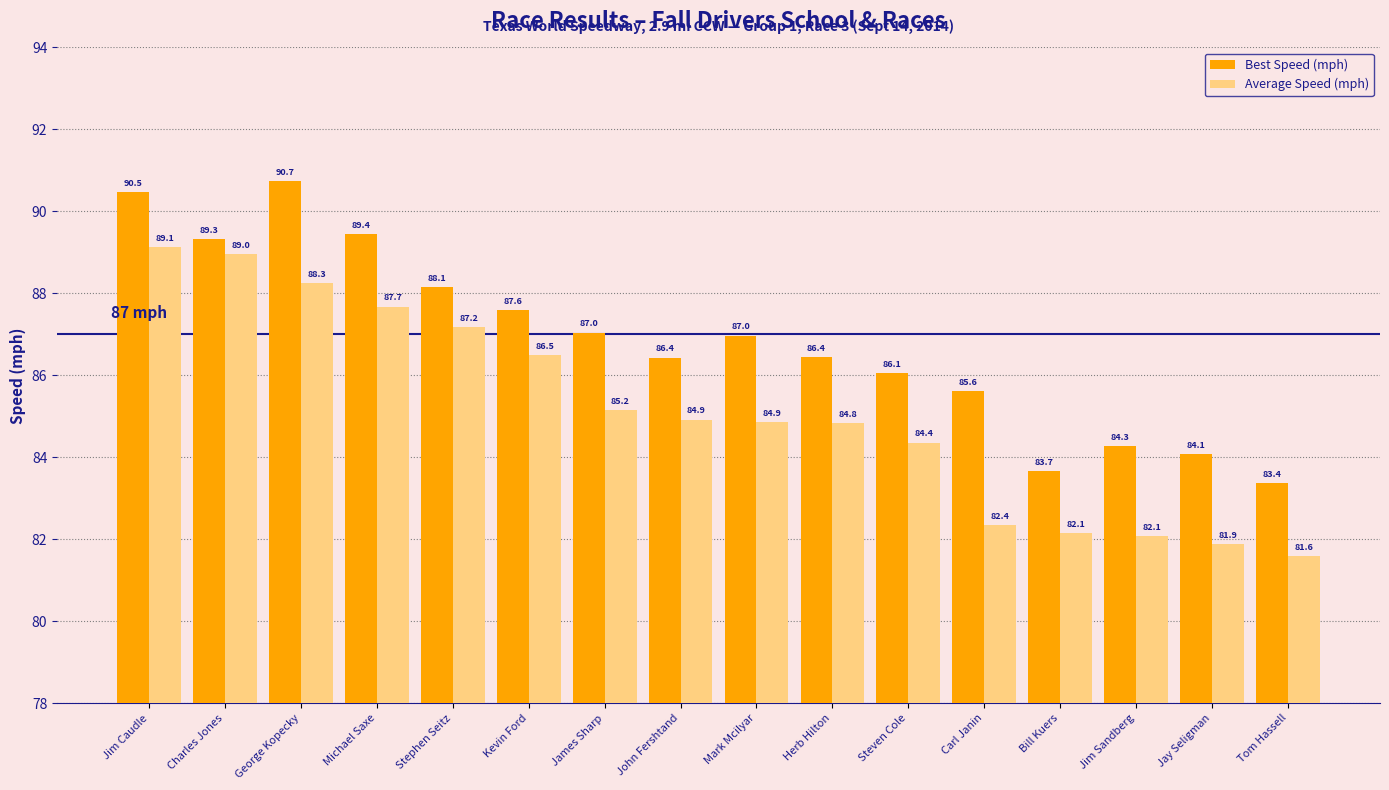

Where does the Average Speed (mph) series first go above 84?

Jim Caudle